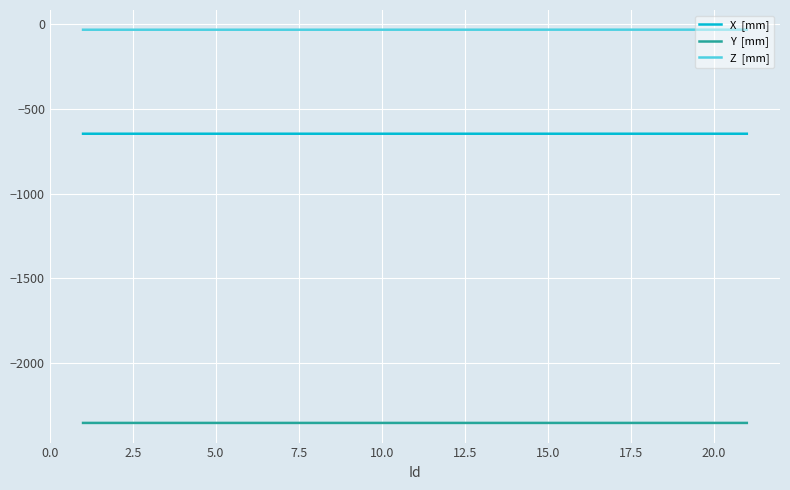

What is the smallest value displayed?

-2352.5